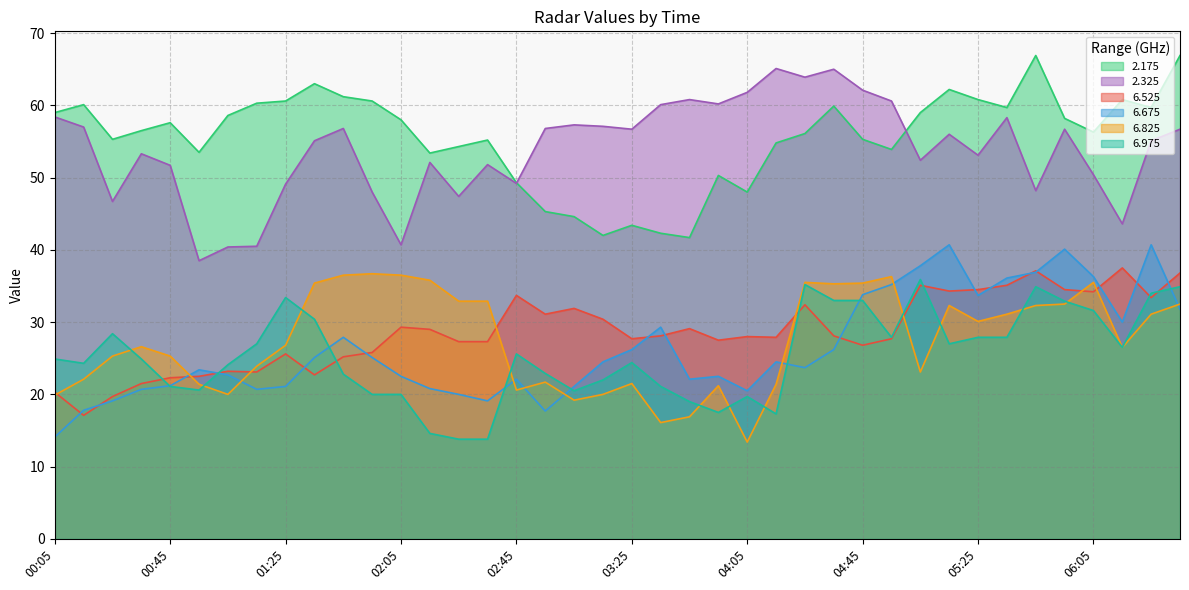

Reading right to left, extract all data points from this chart.

6.525: 06:35=36.8	06:25=33.4	06:15=37.5	06:05=34.2	05:55=34.5	05:45=37.1	05:35=35.1	05:25=34.5	05:15=34.3	05:05=35.1	04:55=27.7	04:45=26.8	04:35=28.1	04:25=32.4	04:15=27.9	04:05=28.0	03:55=27.5	03:45=29.1	03:35=28.1	03:25=27.7	03:15=30.4	03:05=31.9	02:55=31.1	02:45=33.7	02:35=27.3	02:25=27.3	02:15=29.0	02:05=29.3	01:55=25.8	01:45=25.2	01:35=22.7	01:25=25.6	01:15=23.1	01:05=23.2	00:55=22.5	00:45=22.3	00:35=21.5	00:25=19.7	00:15=17.1	00:05=20.3
6.675: 06:35=31.8	06:25=40.7	06:15=30.0	06:05=36.3	05:55=40.1	05:45=36.9	05:35=36.1	05:25=33.7	05:15=40.7	05:05=37.8	04:55=35.2	04:45=33.8	04:35=26.2	04:25=23.7	04:15=24.5	04:05=20.5	03:55=22.5	03:45=22.1	03:35=29.3	03:25=26.2	03:15=24.5	03:05=21.1	02:55=17.7	02:45=22.1	02:35=19.1	02:25=20.0	02:15=20.8	02:05=22.5	01:55=25.1	01:45=27.9	01:35=25.1	01:25=21.1	01:15=20.7	01:05=22.7	00:55=23.4	00:45=21.2	00:35=20.7	00:25=19.1	00:15=17.8	00:05=14.1
2.175: 06:35=66.9	06:25=59.7	06:15=60.8	06:05=56.3	05:55=58.2	05:45=66.9	05:35=59.7	05:25=60.8	05:15=62.2	05:05=59.0	04:55=53.9	04:45=55.3	04:35=59.9	04:25=56.1	04:15=54.8	04:05=48.0	03:55=50.3	03:45=41.7	03:35=42.3	03:25=43.4	03:15=42.0	03:05=44.6	02:55=45.3	02:45=49.3	02:35=55.2	02:25=54.3	02:15=53.4	02:05=58.0	01:55=60.6	01:45=61.2	01:35=63.0	01:25=60.6	01:15=60.3	01:05=58.6	00:55=53.5	00:45=57.6	00:35=56.5	00:25=55.3	00:15=60.1	00:05=59.0
6.825: 06:35=32.5	06:25=31.1	06:15=26.5	06:05=35.5	05:55=32.5	05:45=32.3	05:35=31.1	05:25=30.1	05:15=32.3	05:05=23.1	04:55=36.3	04:45=35.4	04:35=35.3	04:25=35.5	04:15=21.4	04:05=13.4	03:55=21.2	03:45=16.9	03:35=16.1	03:25=21.5	03:15=20.0	03:05=19.2	02:55=21.7	02:45=20.6	02:35=32.9	02:25=32.9	02:15=35.8	02:05=36.5	01:55=36.7	01:45=36.5	01:35=35.4	01:25=26.8	01:15=23.9	01:05=20.0	00:55=21.4	00:45=25.3	00:35=26.6	00:25=25.3	00:15=22.1	00:05=19.9
2.325: 06:35=56.7	06:25=55.1	06:15=43.6	06:05=50.4	05:55=56.7	05:45=48.2	05:35=58.3	05:25=53.1	05:15=56.0	05:05=52.4	04:55=60.6	04:45=62.1	04:35=65.0	04:25=63.9	04:15=65.1	04:05=61.8	03:55=60.2	03:45=60.8	03:35=60.1	03:25=56.7	03:15=57.1	03:05=57.3	02:55=56.8	02:45=49.2	02:35=51.8	02:25=47.4	02:15=52.1	02:05=40.7	01:55=48.0	01:45=56.8	01:35=55.1	01:25=49.1	01:15=40.5	01:05=40.4	00:55=38.5	00:45=51.7	00:35=53.3	00:25=46.7	00:15=57.0	00:05=58.4
6.975: 06:35=34.9	06:25=34.0	06:15=26.5	06:05=31.6	05:55=32.9	05:45=34.9	05:35=27.9	05:25=27.9	05:15=27.0	05:05=35.9	04:55=27.9	04:45=33.0	04:35=33.0	04:25=35.2	04:15=17.3	04:05=19.7	03:55=17.5	03:45=19.0	03:35=21.1	03:25=24.4	03:15=22.0	03:05=20.5	02:55=22.9	02:45=25.6	02:35=13.8	02:25=13.8	02:15=14.6	02:05=20.0	01:55=20.0	01:45=22.8	01:35=30.4	01:25=33.4	01:15=27.0	01:05=24.1	00:55=20.6	00:45=21.1	00:35=24.9	00:25=28.4	00:15=24.3	00:05=24.9